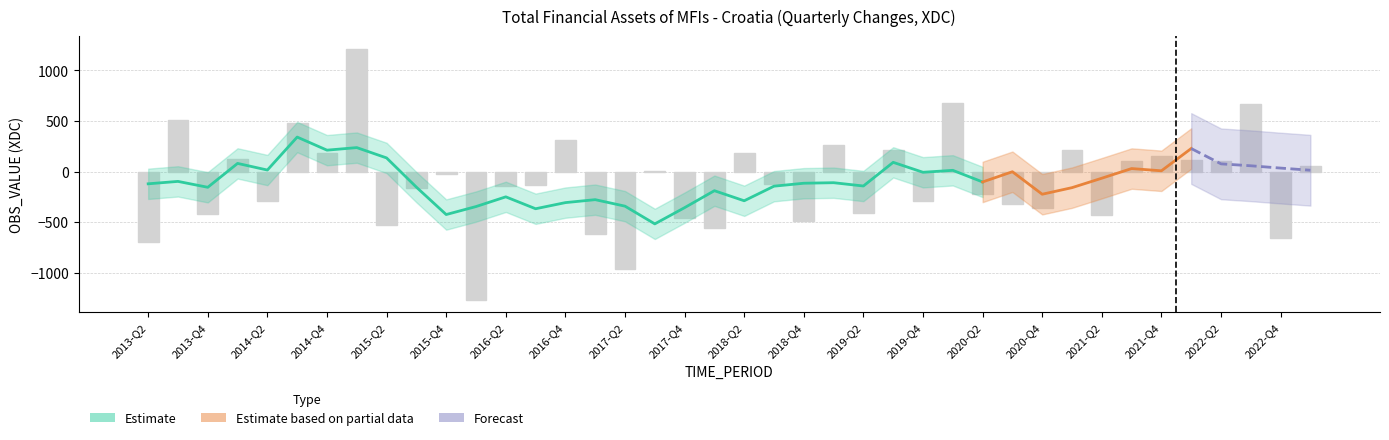

List the labels in order of value, largest first.

2015-Q1, 2020-Q1, 2022-Q3, 2013-Q3, 2014-Q3, 2016-Q4, 2019-Q1, 2021-Q1, 2019-Q3, 2018-Q2, 2014-Q4, 2021-Q4, 2014-Q1, 2022-Q1, 2022-Q2, 2021-Q3, 2023-Q1, 2017-Q3, 2015-Q4, 2018-Q3, 2016-Q3, 2016-Q2, 2015-Q3, 2020-Q2, 2019-Q4, 2014-Q2, 2020-Q3, 2020-Q4, 2019-Q2, 2013-Q4, 2021-Q2, 2017-Q4, 2018-Q4, 2015-Q2, 2018-Q1, 2017-Q1, 2022-Q4, 2013-Q2, 2017-Q2, 2016-Q1